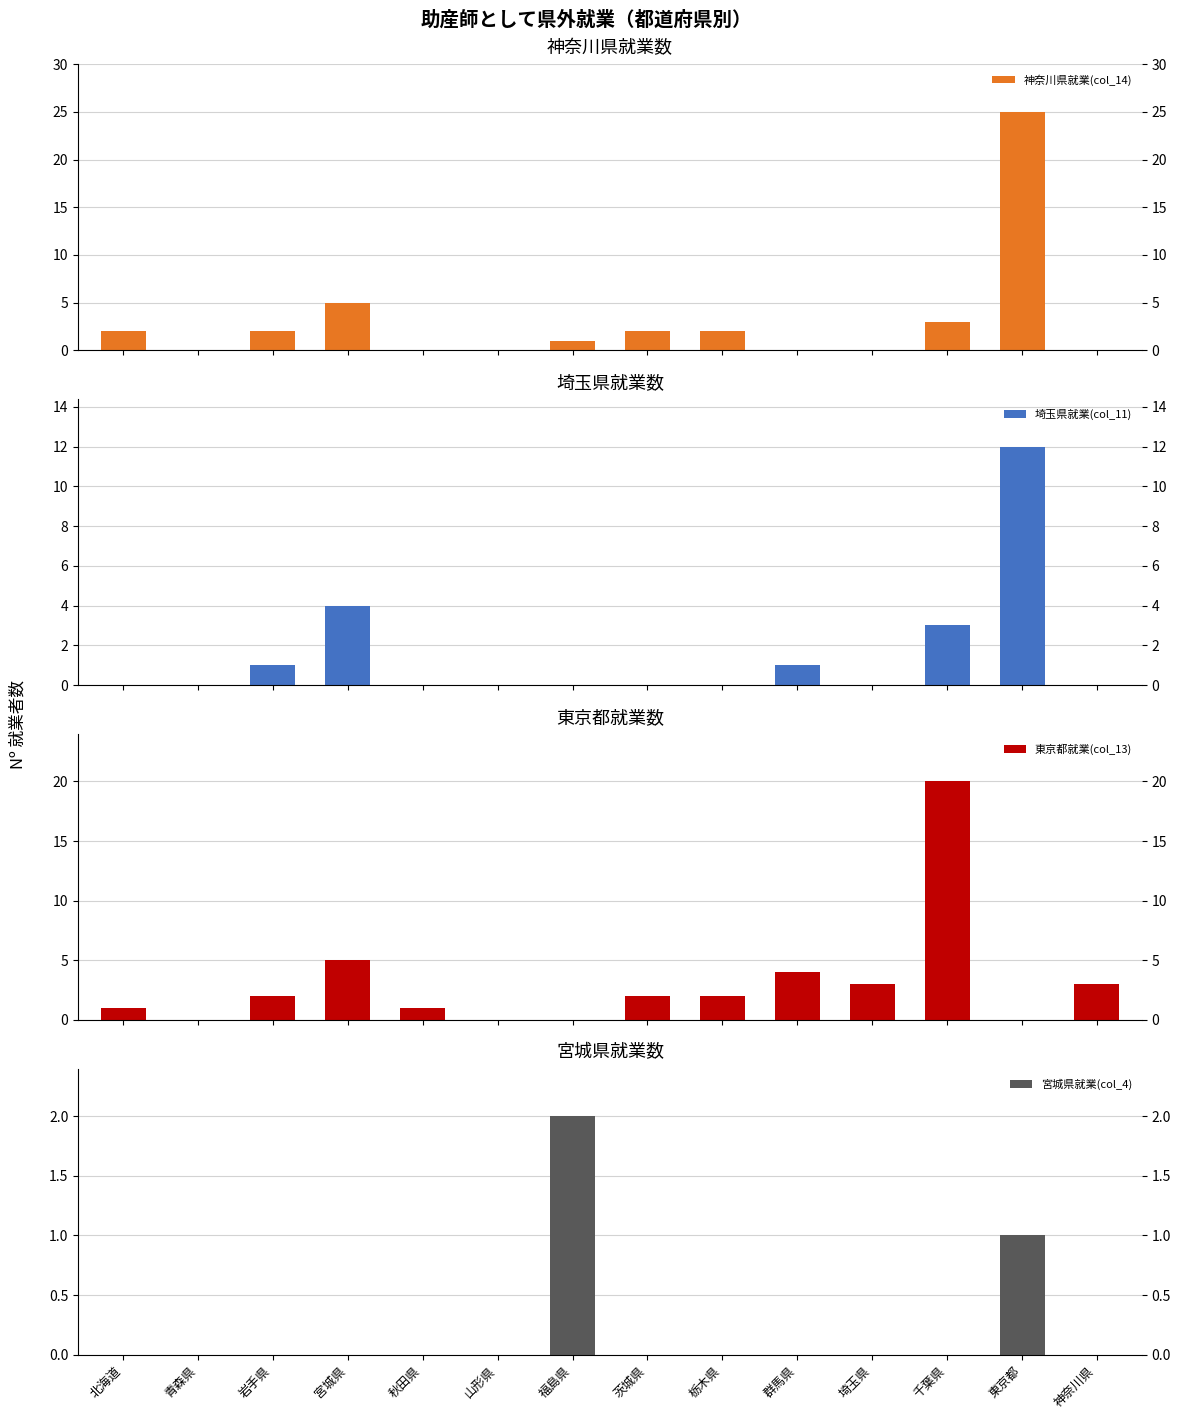

What is the label of the 11th bar from the left?

埼玉県